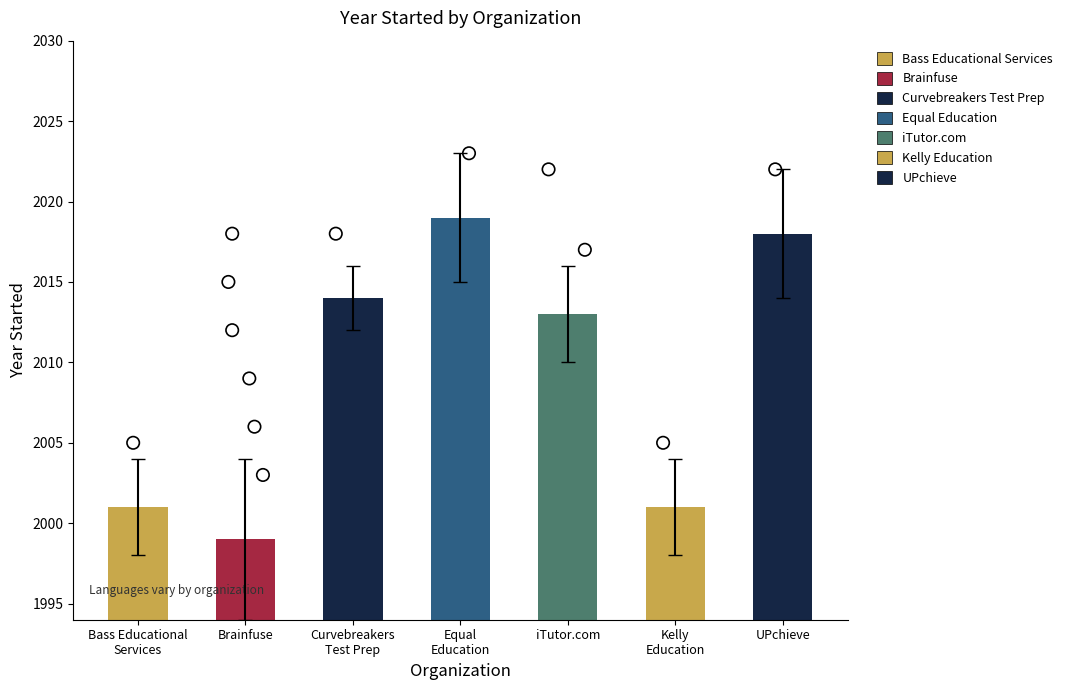

What is the ratio of the value at iTutor.com to the value at Bass Educational
Services?

1.0